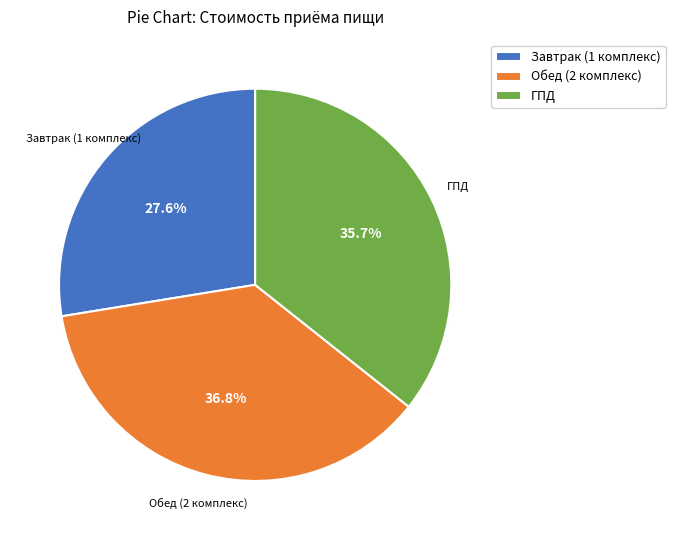

How many slices are in this pie chart?

3